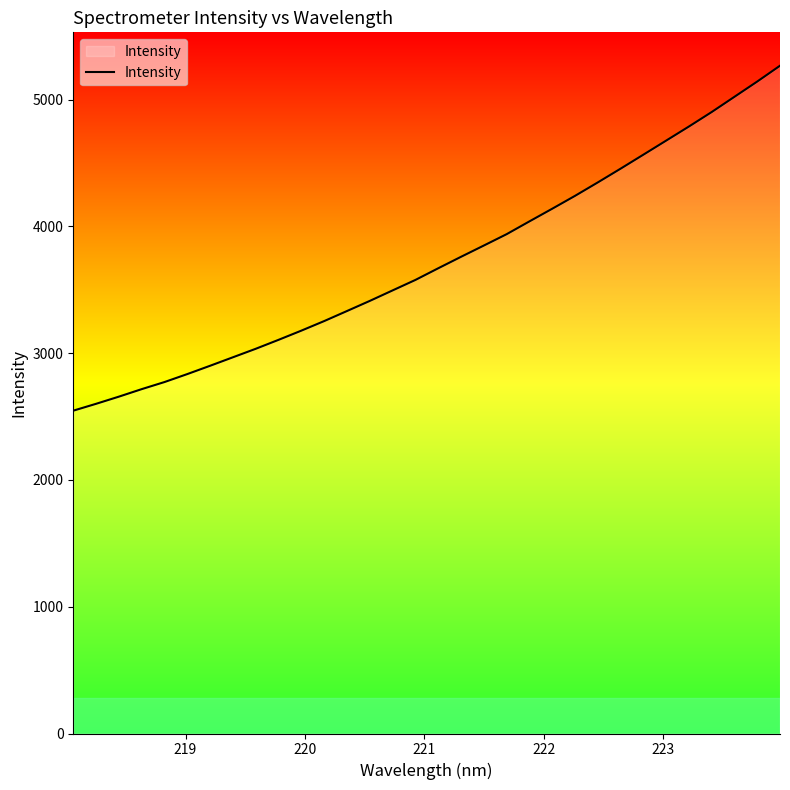

What is the minimum value shown in the chart?

2546.4